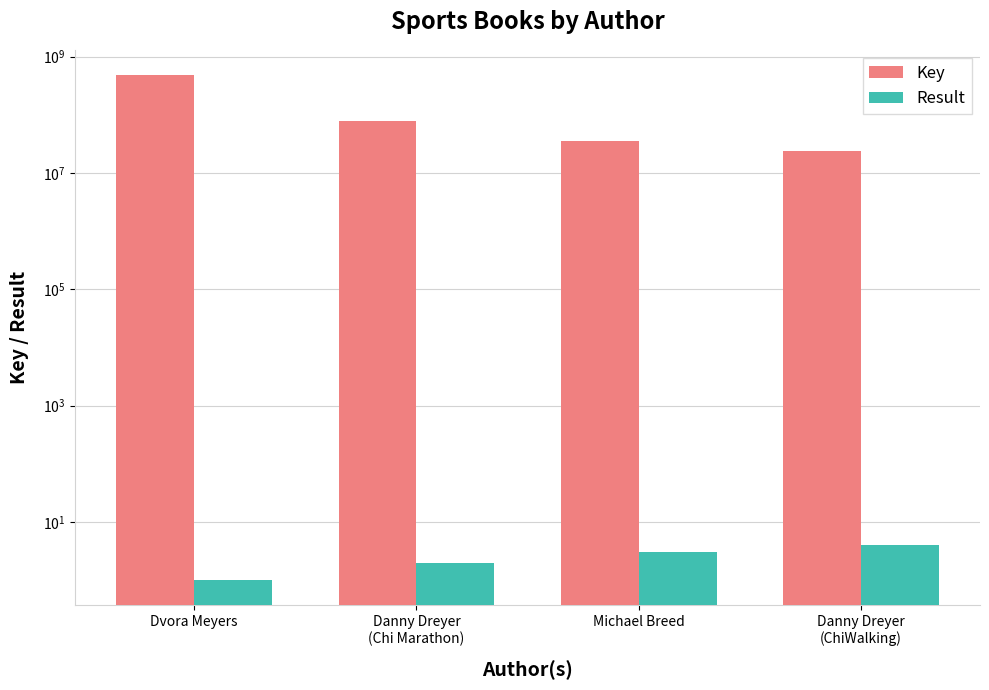

How many bars are there in total?

8